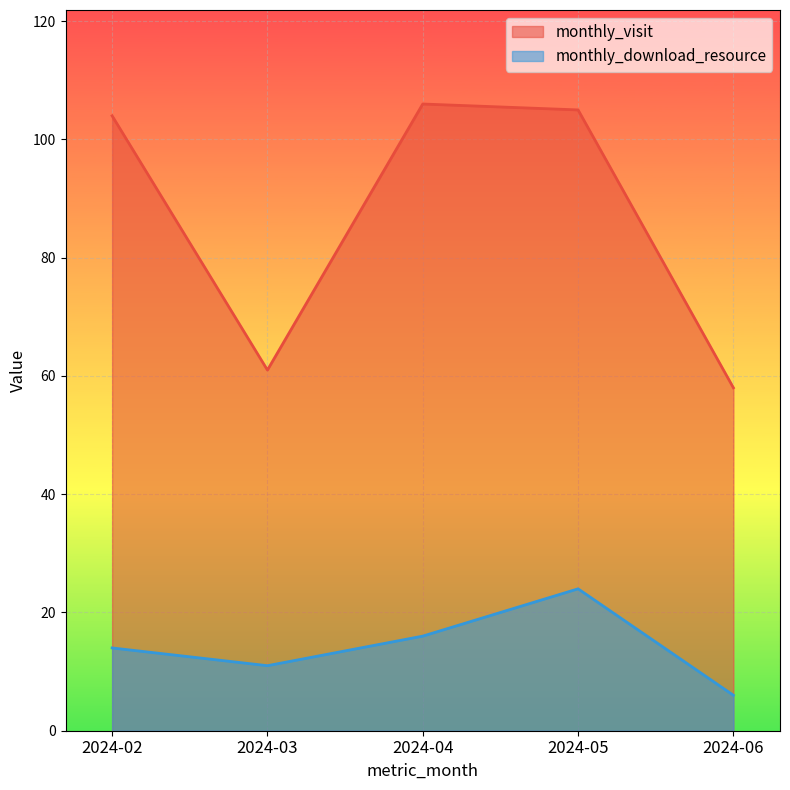

The monthly_download_resource series shows 6 at 2024-06. True or false?

True